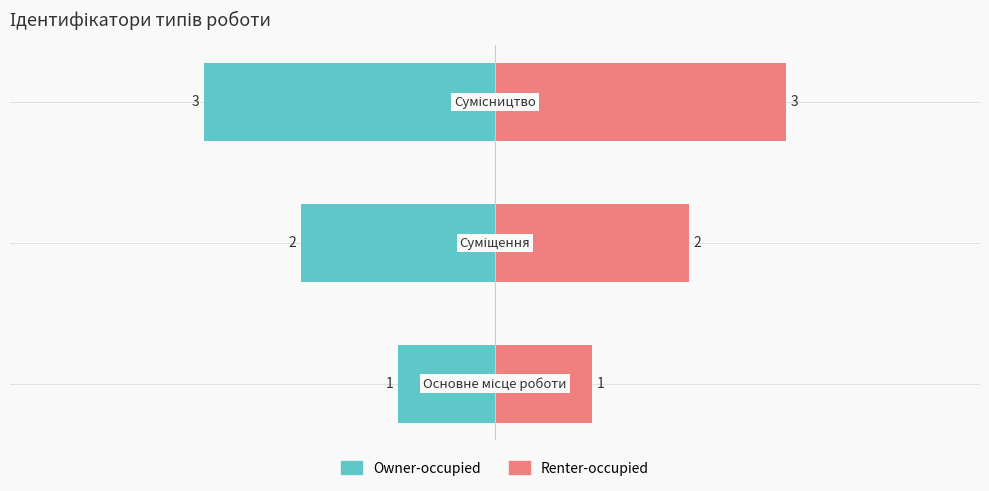

The Renter-occupied series shows 4 at −2. True or false?

False